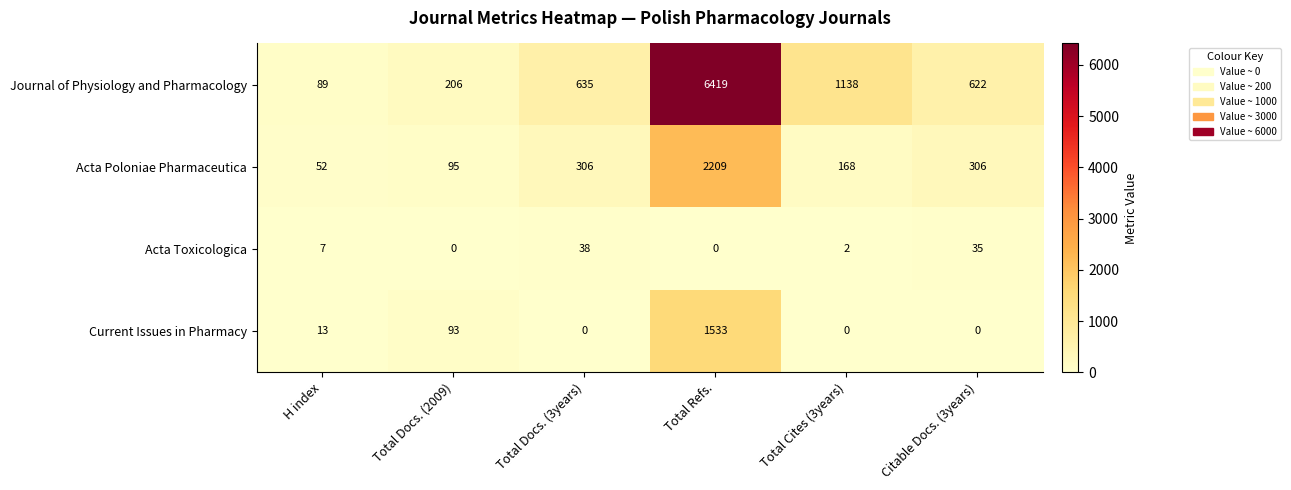

Which series has the largest range (max minus min)?

Journal of Physiology and Pharmacology